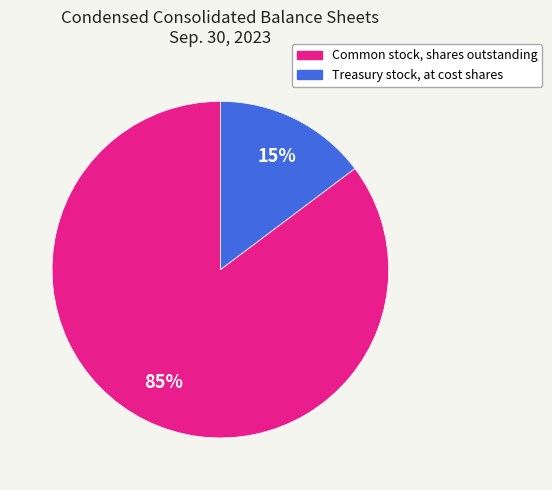

Which slice is the largest?

Common stock, shares outstanding